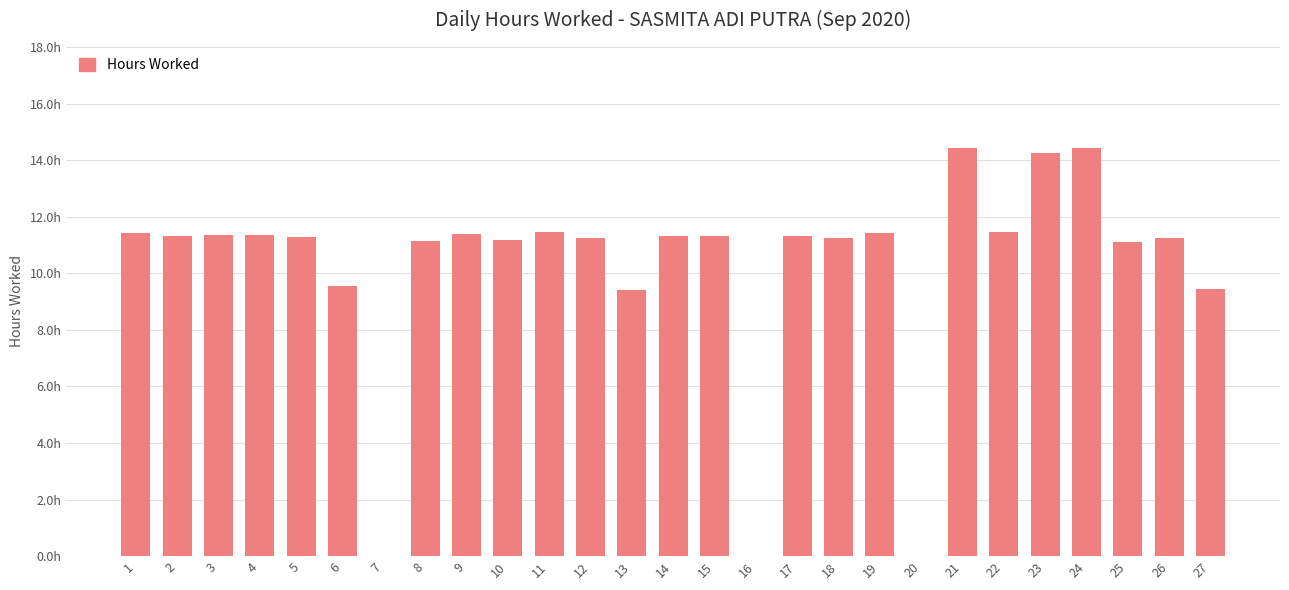

Where does the data first go above 11?

1